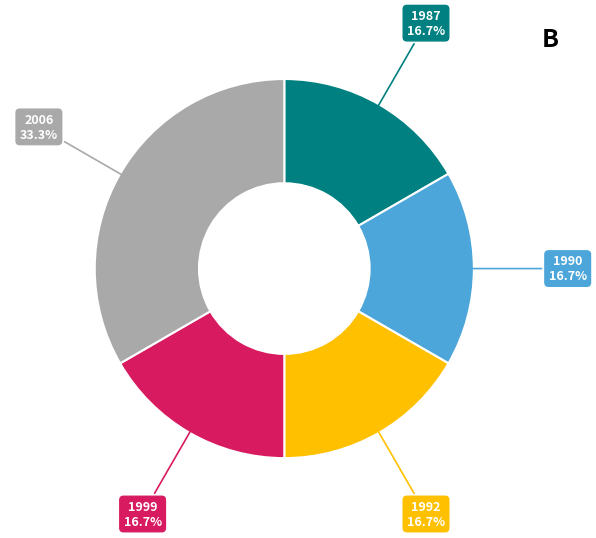

Is there any slice that represents more than half of the pie?

No